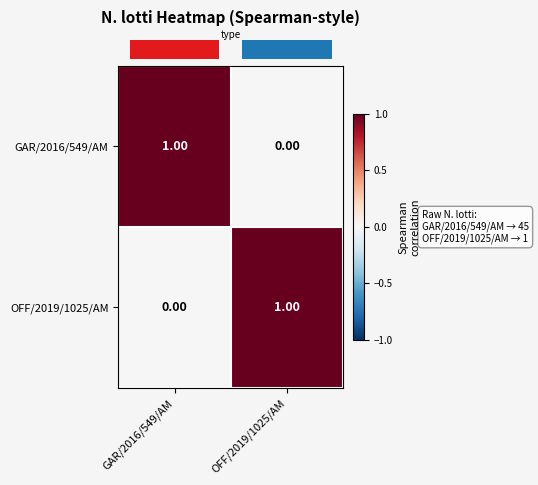

List the labels in order of OFF/2019/1025/AM value, smallest first.

GAR/2016/549/AM, OFF/2019/1025/AM